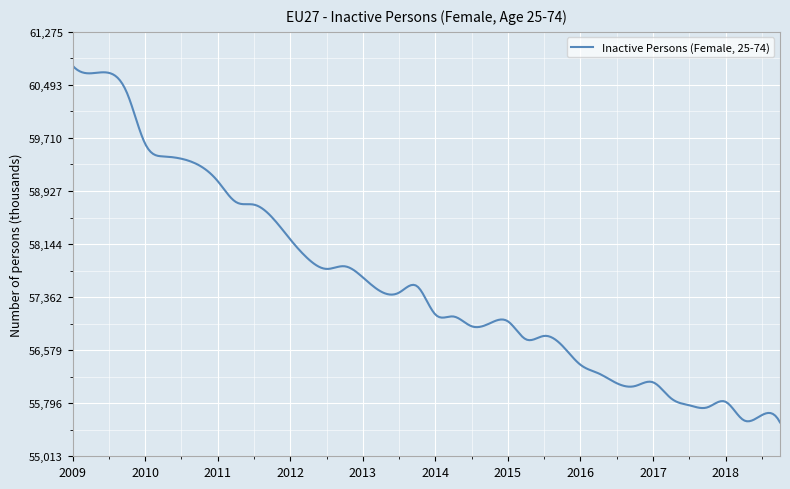

What is the difference between the maximum and minimum values?

5262.2